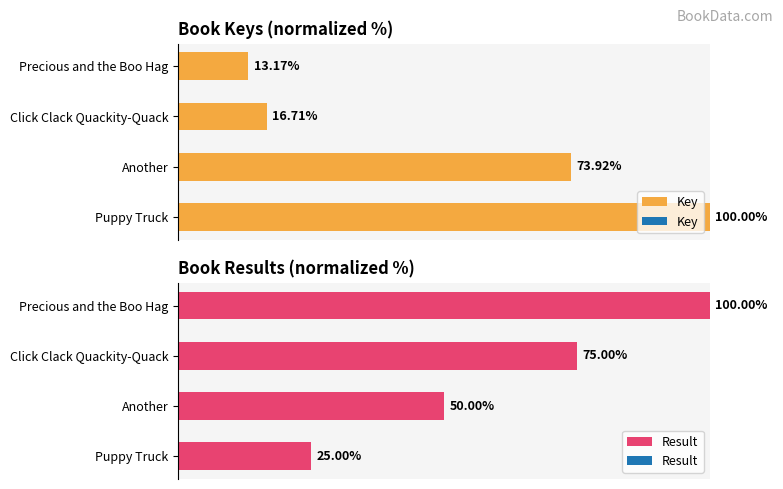

The value of Key at Another is 41.4. True or false?

False